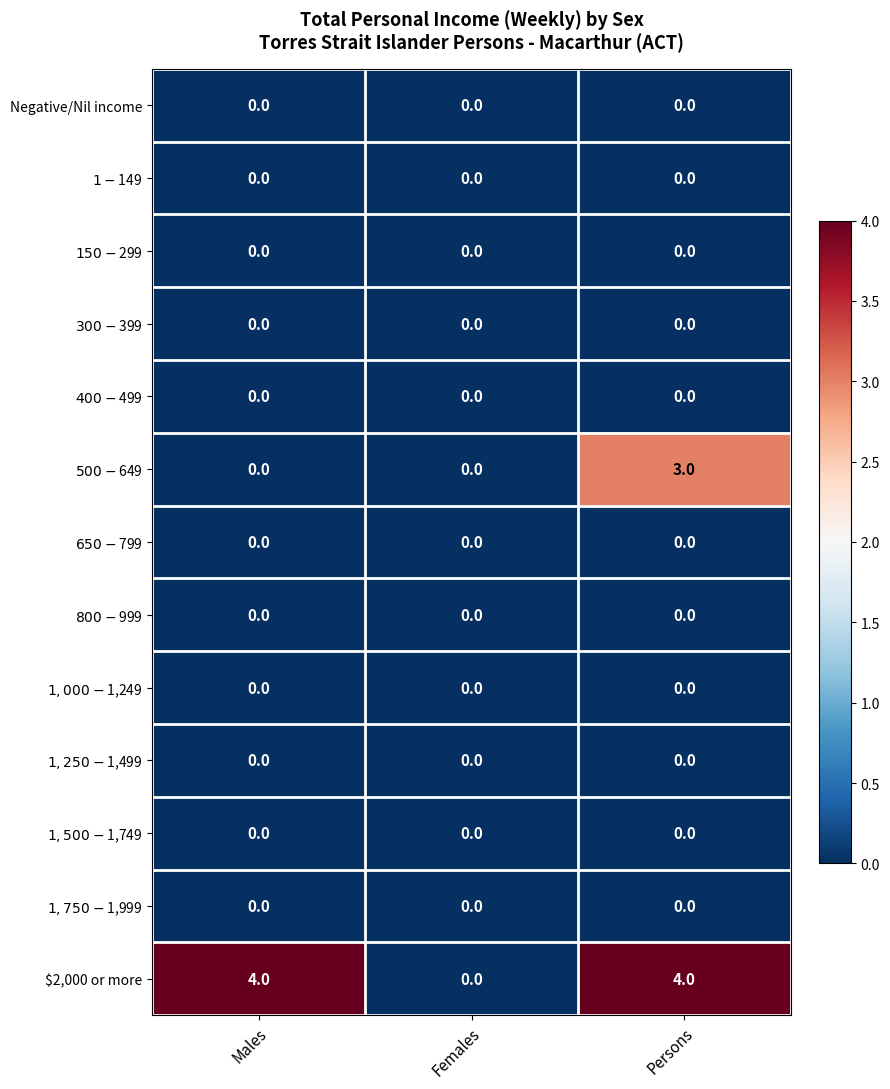

What is the approximate value of $2,000 or more at Males?

4